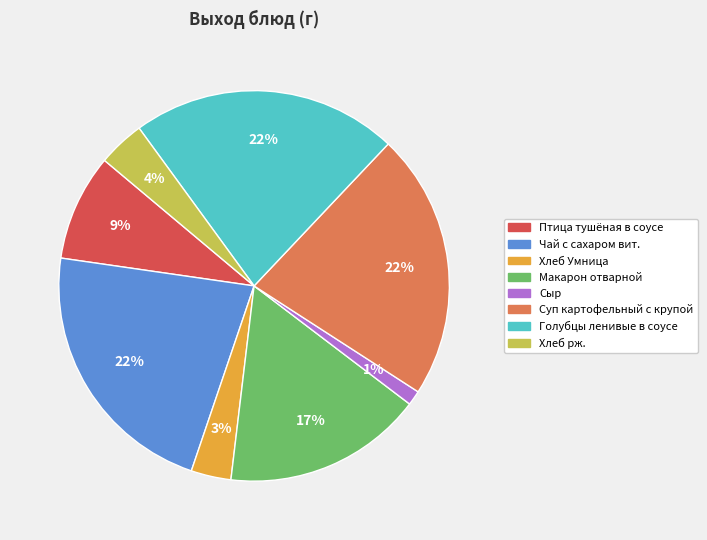

To the nearest percent, what is the average slice percentage?

12%